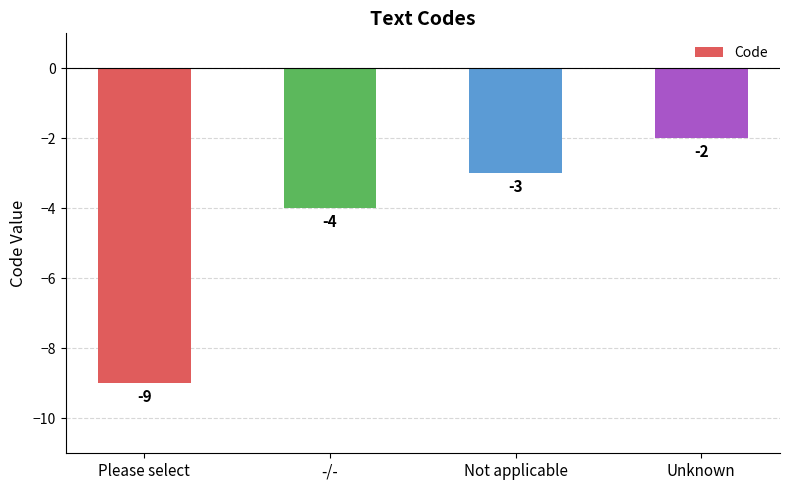

The chart shows a value of -2 at -/-. True or false?

False